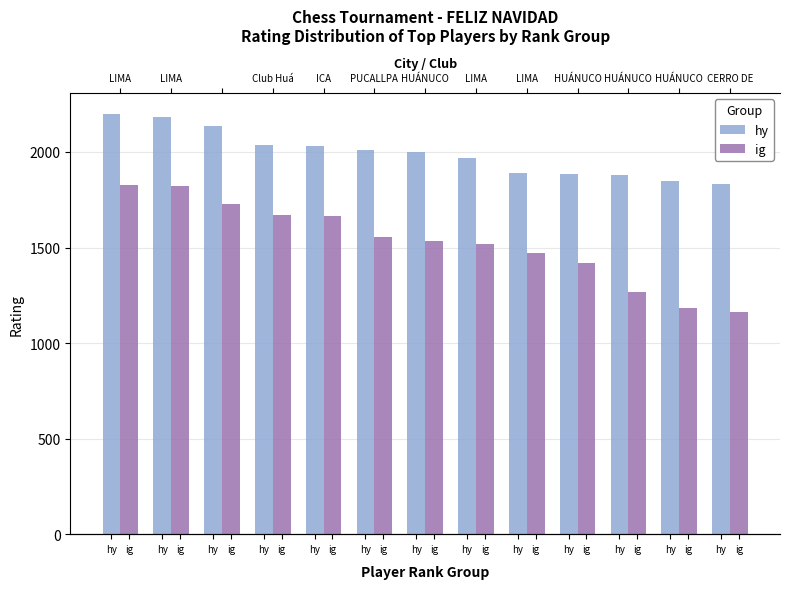

Is the value of hy at hy greater than the value of ig at ig?

Yes